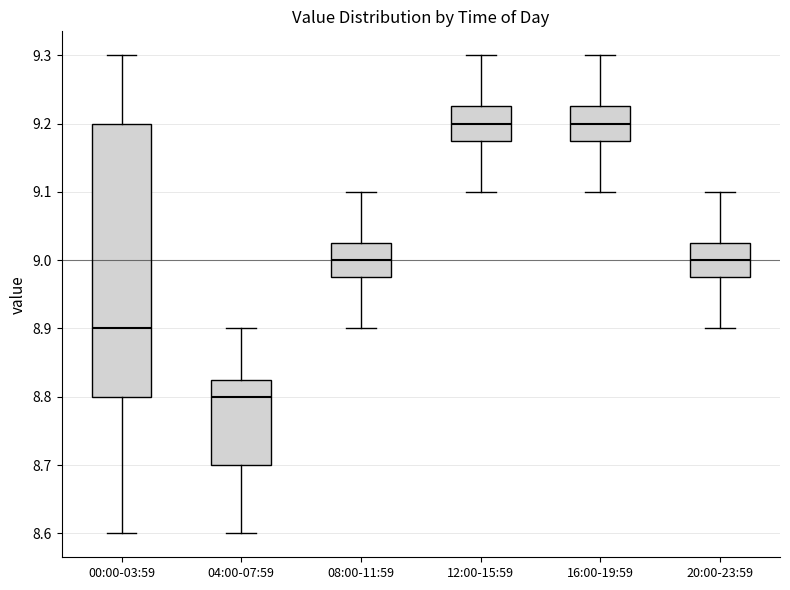

Which box's median line is the lowest?

04:00-07:59